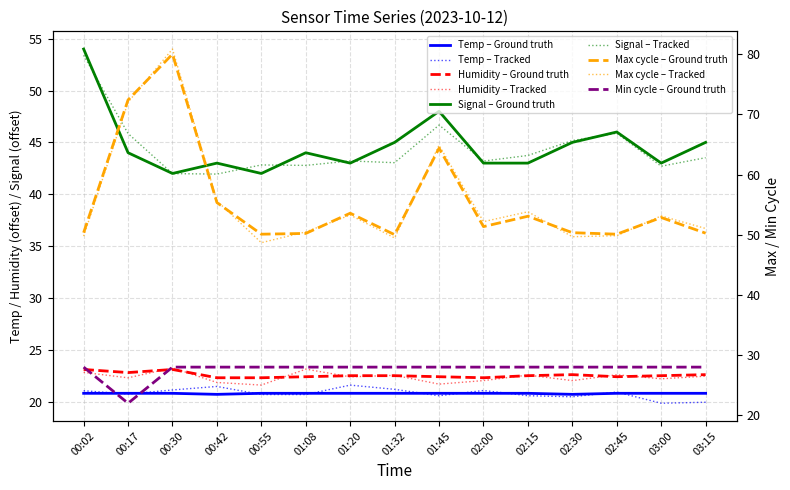

Reading left to right, extract all data points from this chart.

Temp: 20.8	20.8	20.8	20.7	20.8	20.8	20.8	20.8	20.8	20.8	20.8	20.7	20.8	20.8	20.8
Humidity: 23.1	22.8	23.1	22.3	22.3	22.4	22.5	22.5	22.4	22.3	22.5	22.6	22.4	22.5	22.6
Signal: 54.0	44.0	42.0	43.0	42.0	44.0	43.0	45.0	48.0	43.0	43.0	45.0	46.0	43.0	45.0
Min_cycle: 28.0	22.0	28.0	28.0	28.0	28.0	28.0	28.0	28.0	28.0	28.0	28.0	28.0	28.0	28.0
Max_cycle: 50.3	72.4	80.0	55.3	50.1	50.2	53.6	50.0	64.4	51.3	53.1	50.3	50.1	52.9	50.3